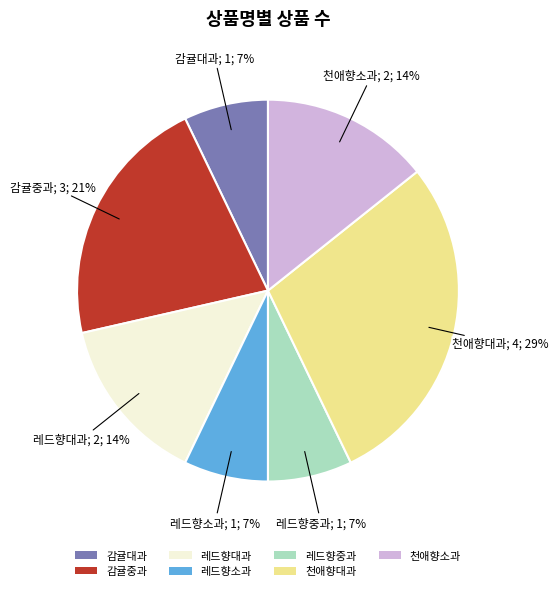

Count the number of slices in the pie.

7